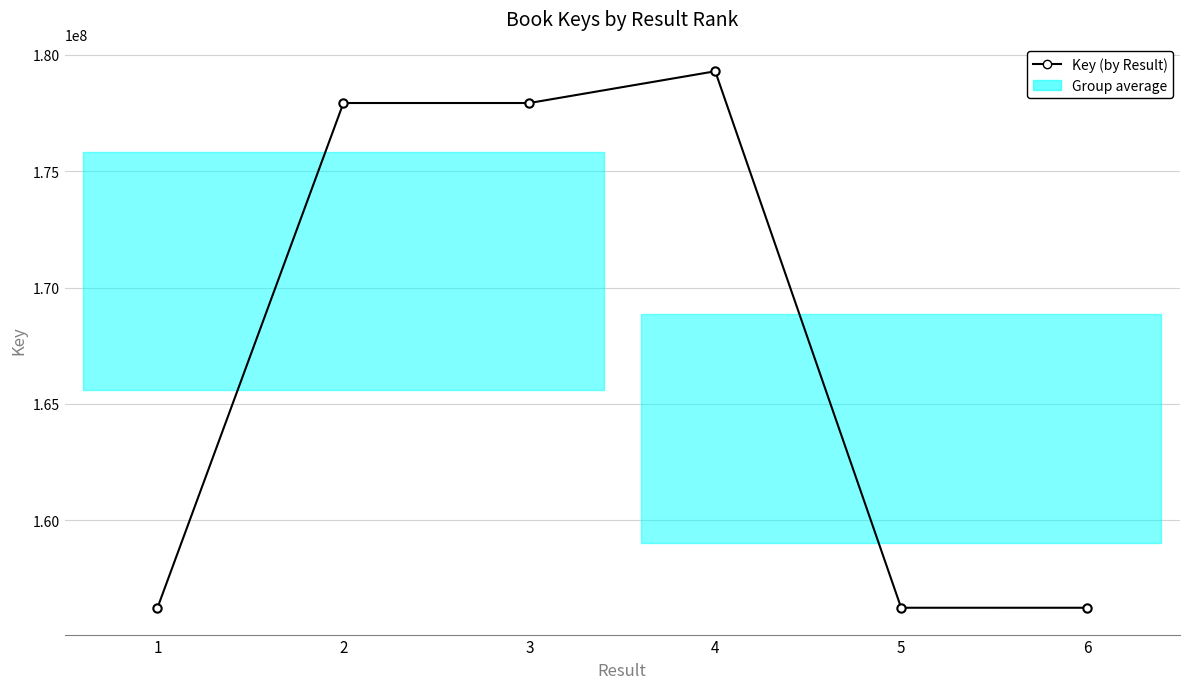

What is the change in value from 1 to 4?

+23053454